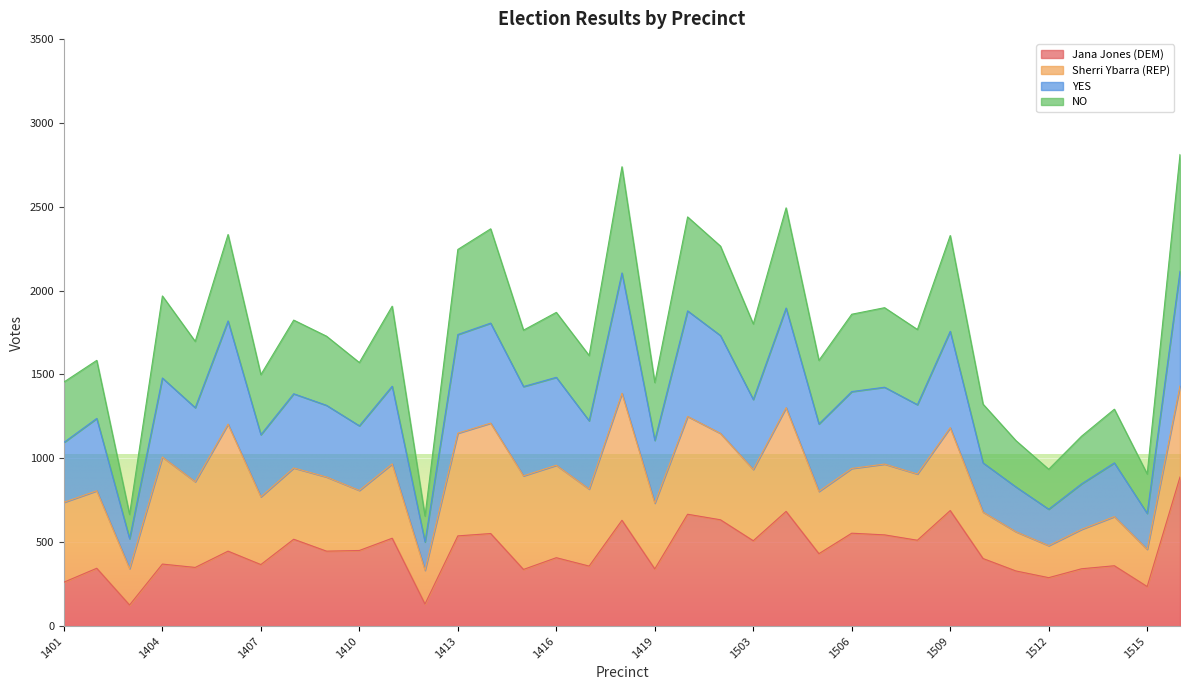

What is the total value across all series at 1404?

1968